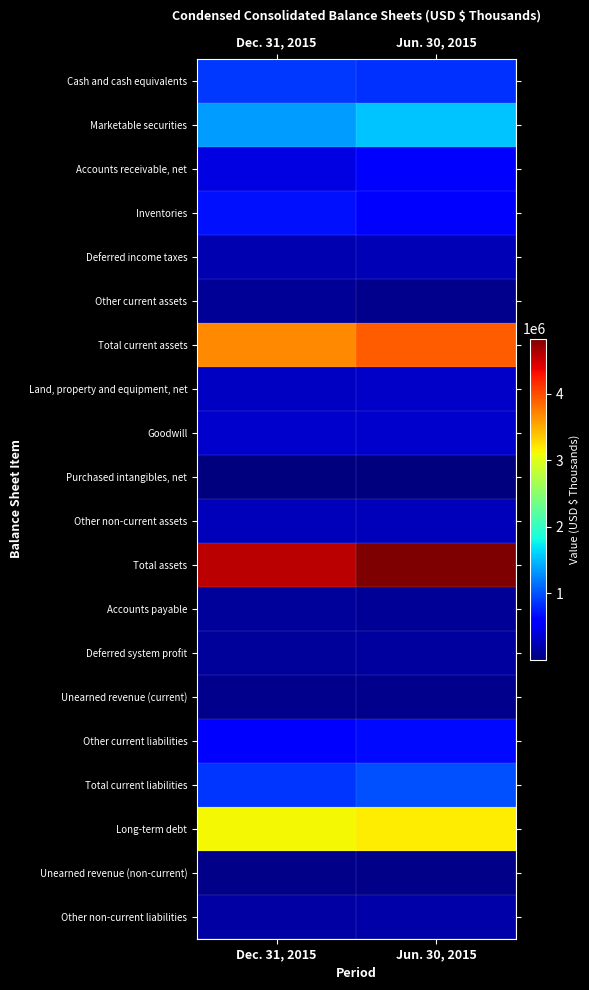

At how many categories does at least one series exceed 221374?

2